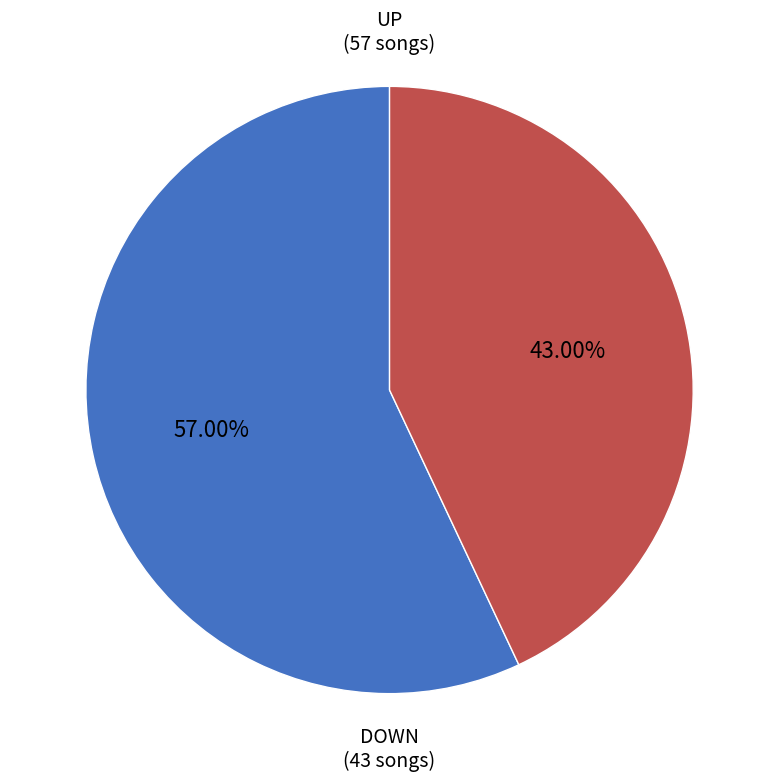

Is there a majority slice in this chart?

Yes